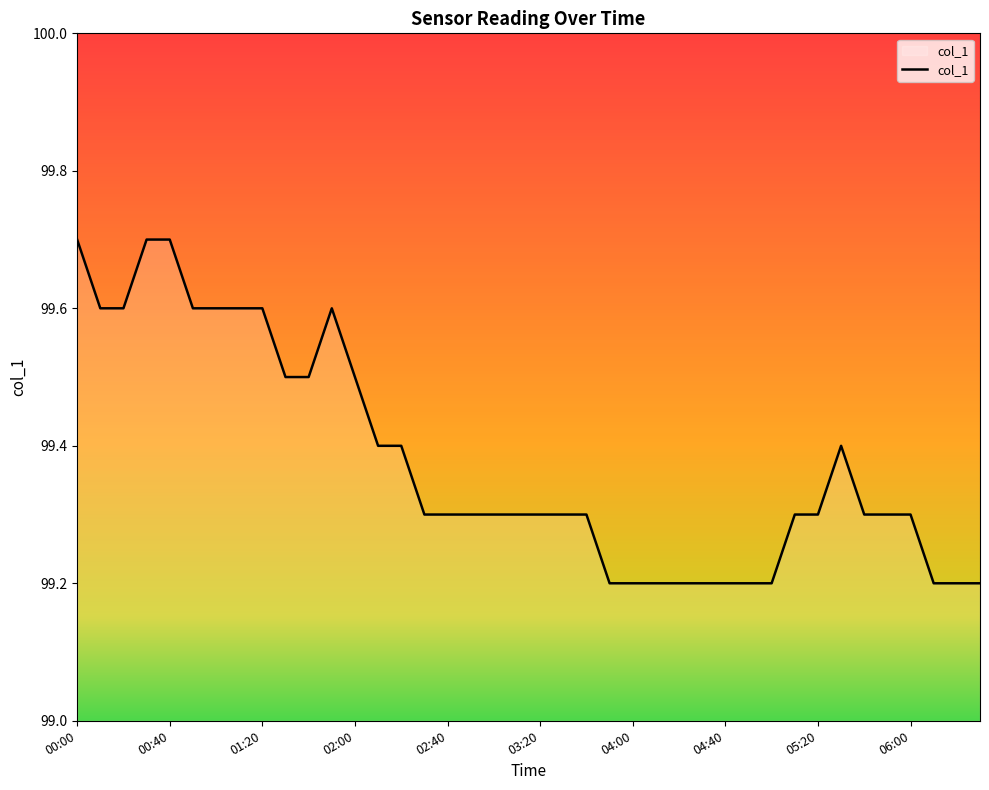

Does the chart have visible grid lines?

No